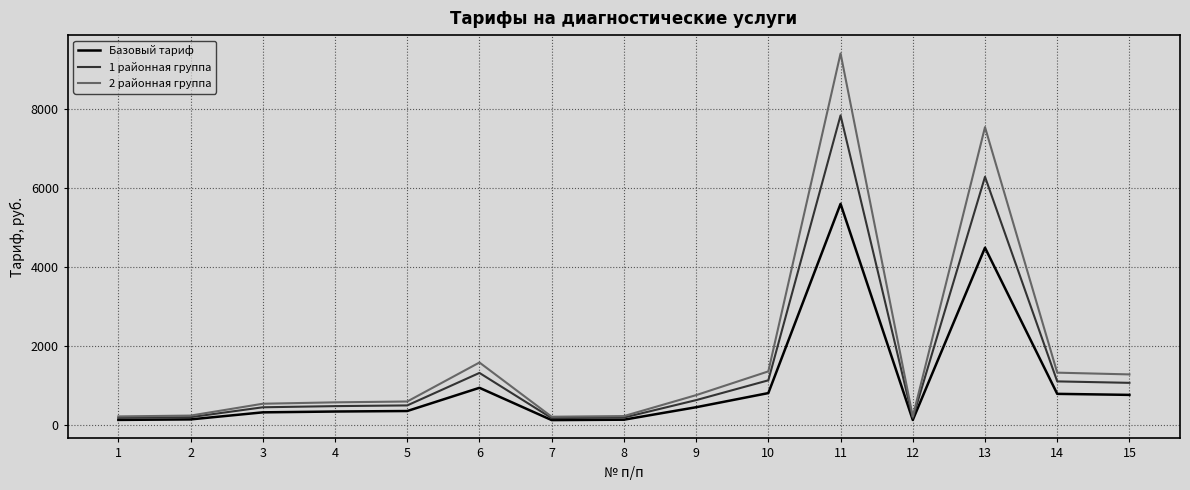

List the series in order of their overall mean, lowest first.

Базовый тариф, 1 районная группа, 2 районная группа